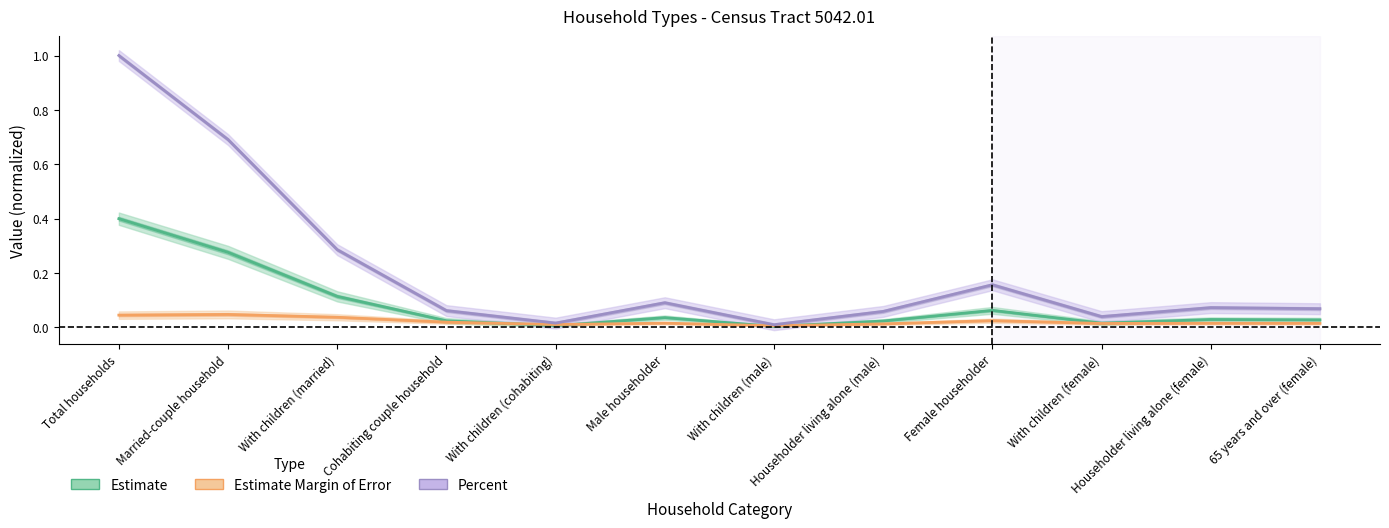

What are all the series names shown in the legend?

Estimate, Estimate Margin of Error, Percent